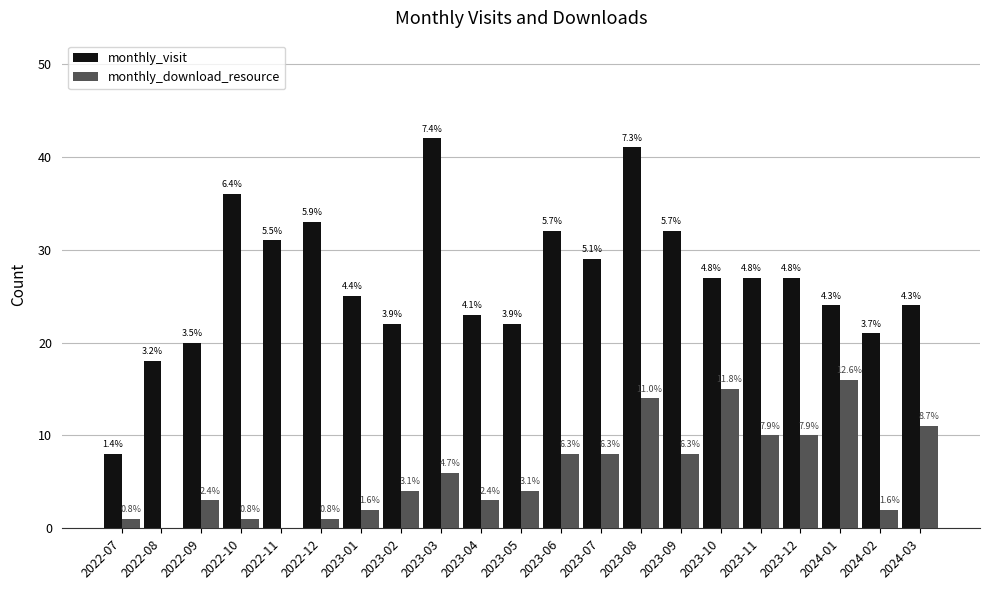

What are all the series names shown in the legend?

monthly_visit, monthly_download_resource